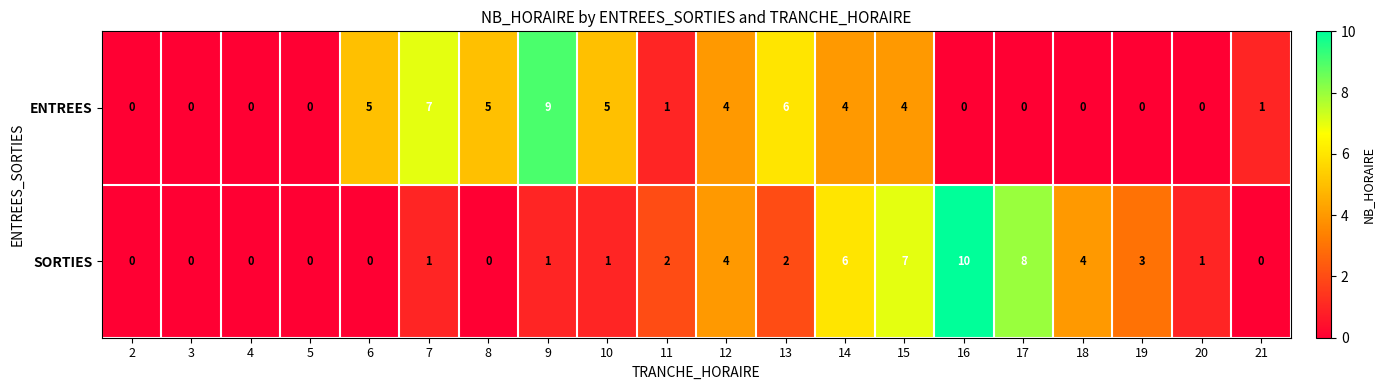

How many categories are shown in the chart?

20